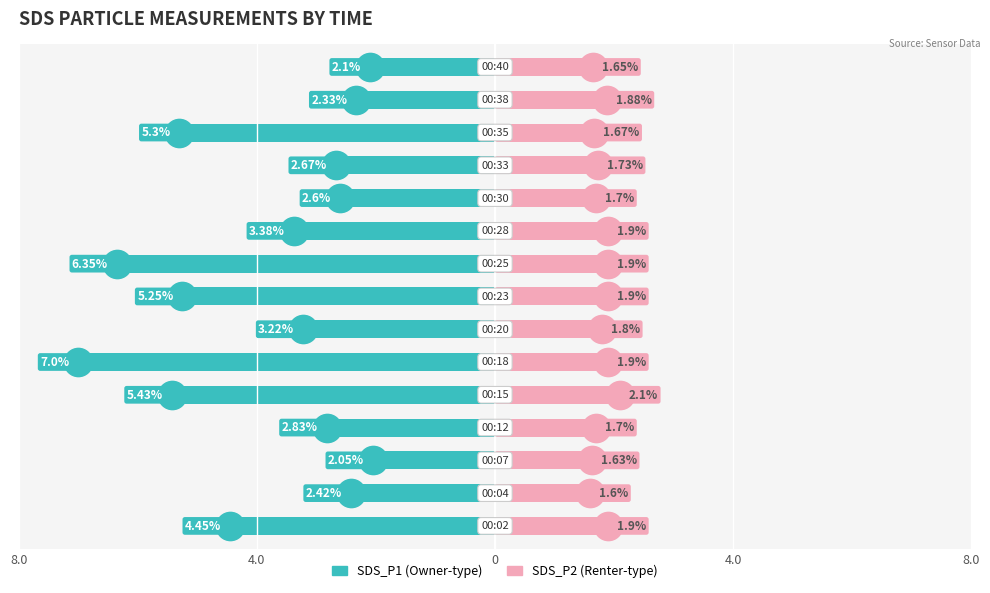

Does the chart contain stacked bars?

No